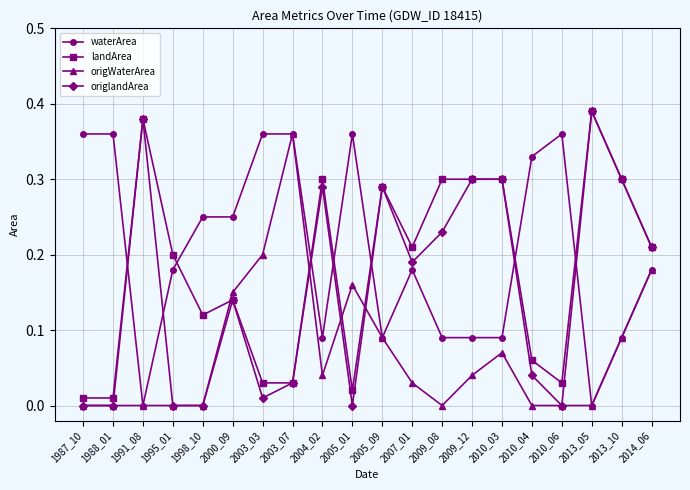

True or false: landArea has more than 1 interior local peaks.

True